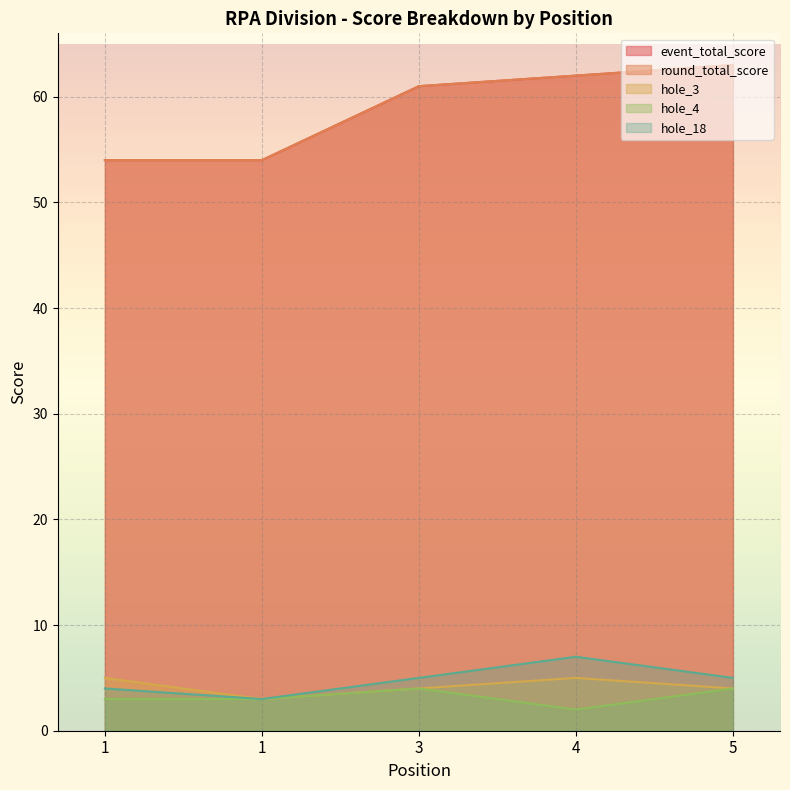

At which category does the chart reach its peak across all series?

5